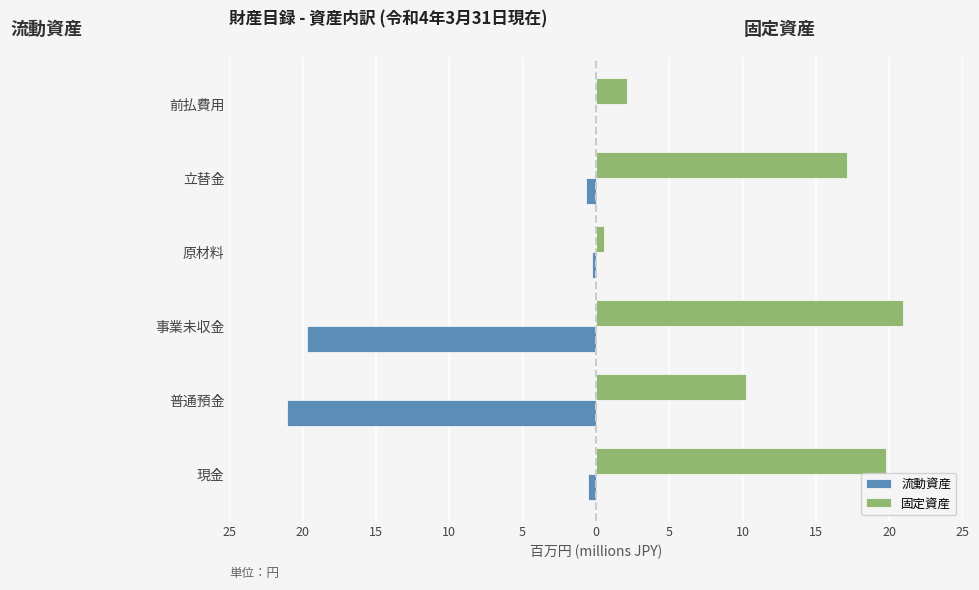

How many series are shown in this chart?

2